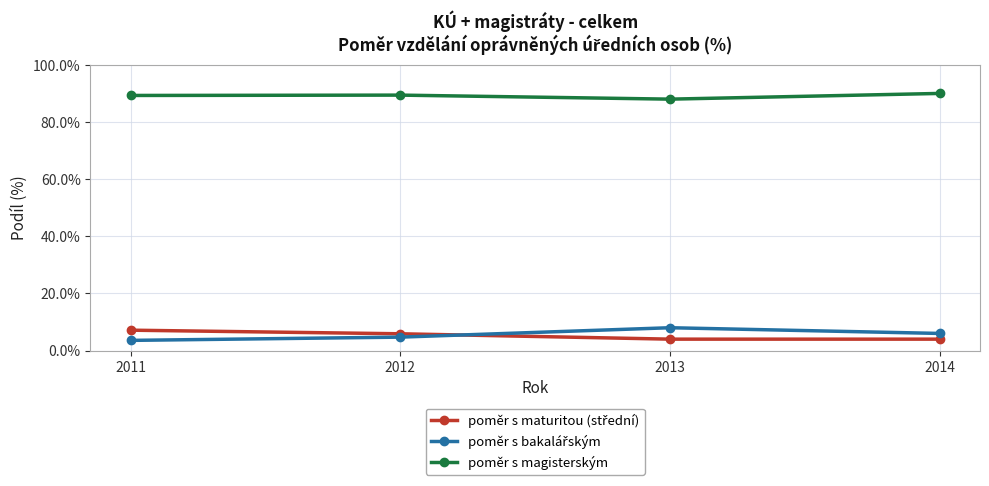

What is the difference between the highest and lowest values at 2011?

85.7